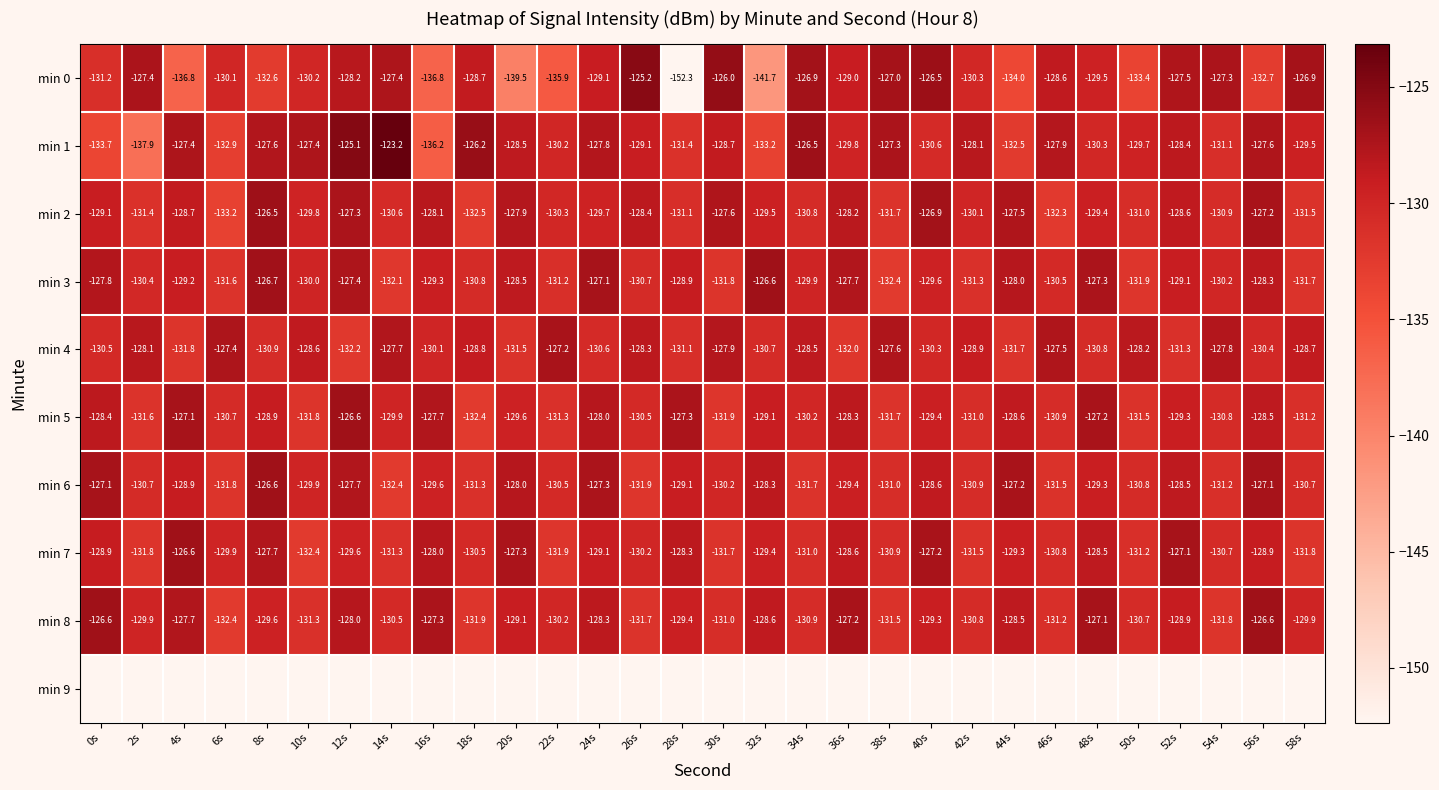

List the labels in order of min 4 value, smallest first.

12s, 36s, 4s, 44s, 20s, 52s, 28s, 8s, 48s, 32s, 24s, 0s, 56s, 40s, 16s, 42s, 18s, 58s, 10s, 34s, 26s, 50s, 2s, 30s, 54s, 14s, 38s, 46s, 6s, 22s